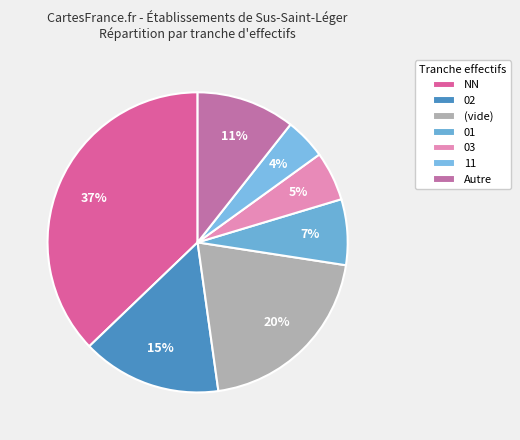

Count the number of slices in the pie.

7